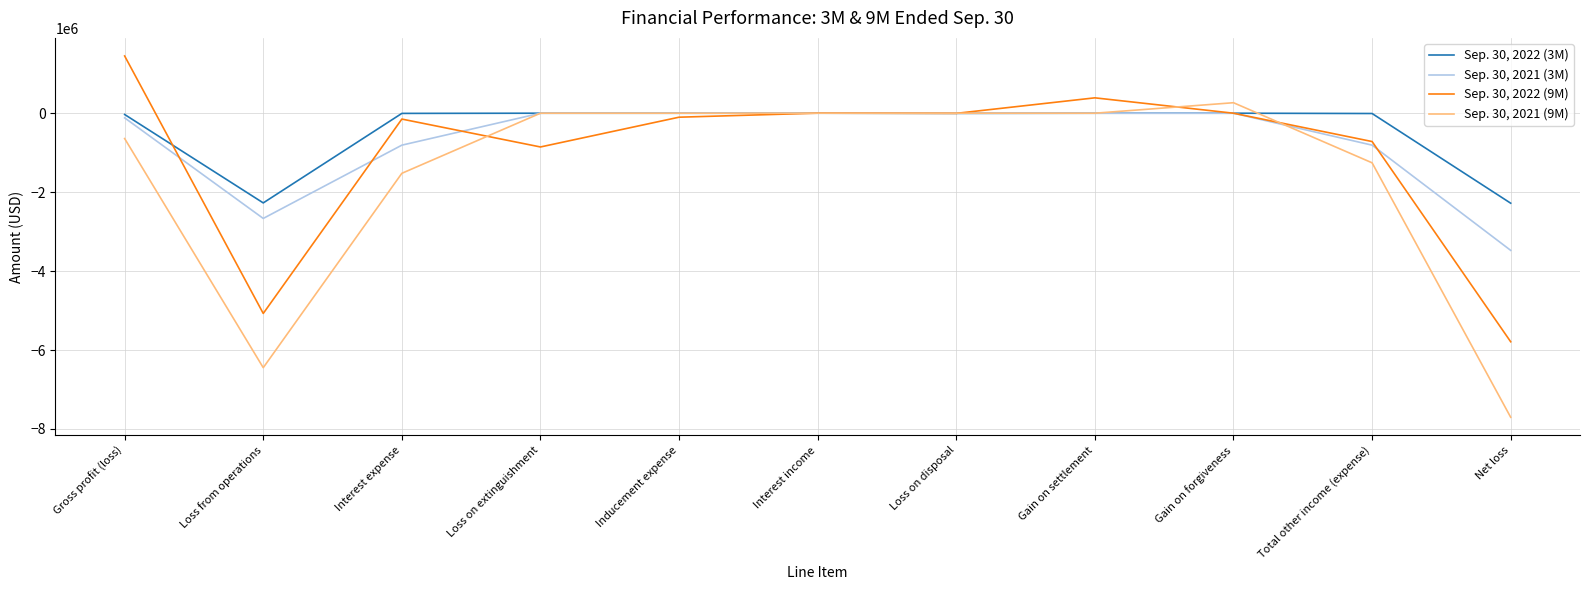

What is the spread (max minus min) of values at Interest income?

1302